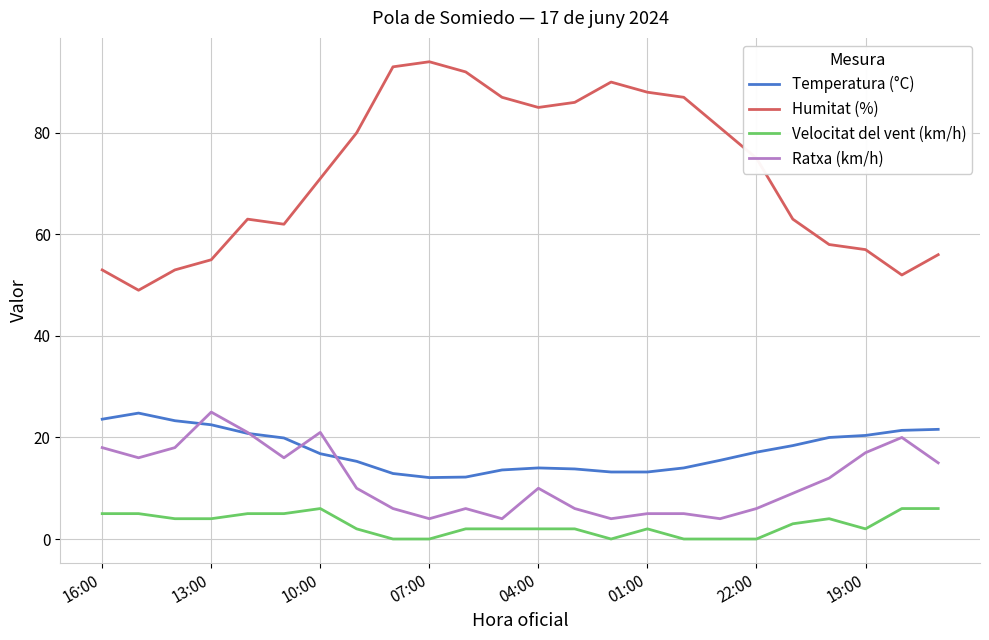

True or false: Ratxa (km/h) and Humitat (%) intersect in this chart.

False